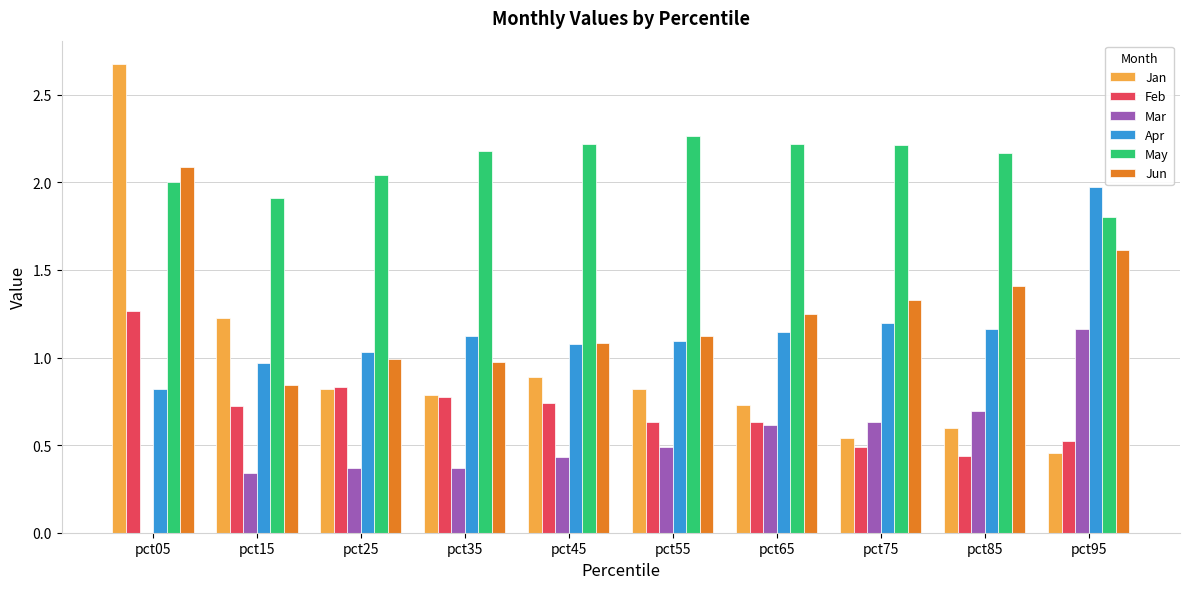

What are all the series names shown in the legend?

Jan, Feb, Mar, Apr, May, Jun